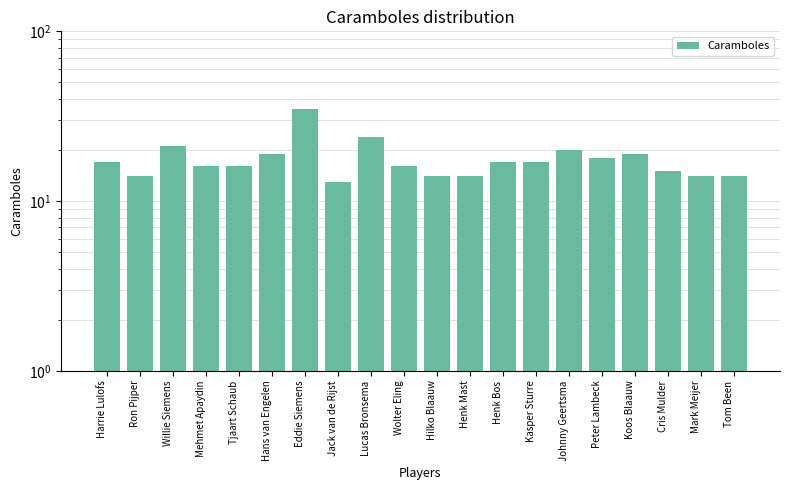

What is the approximate value at Johnny Geertsma?

20